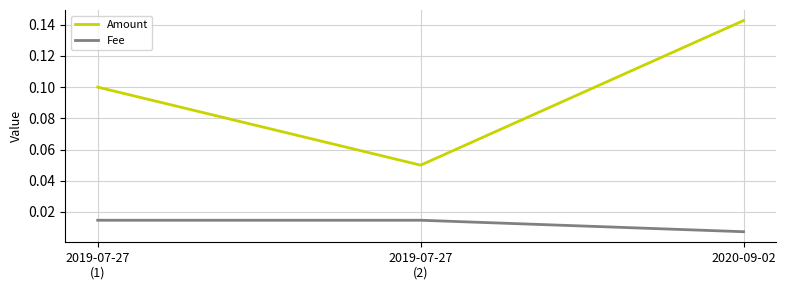

Between 2019-07-27
(1) and 2019-07-27
(2), which series saw the biggest shift?

Amount